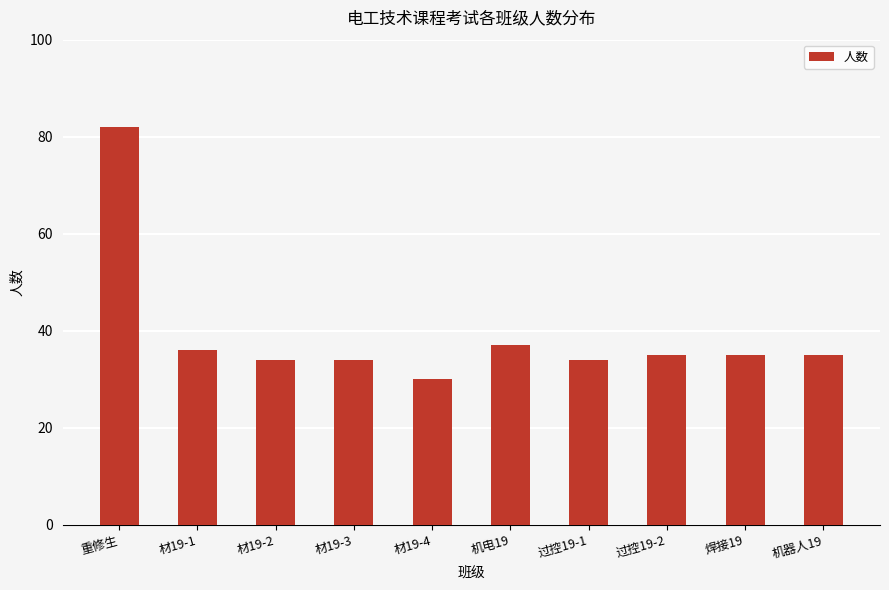

What is the ratio of the value at 材19-4 to the value at 机电19?

0.8